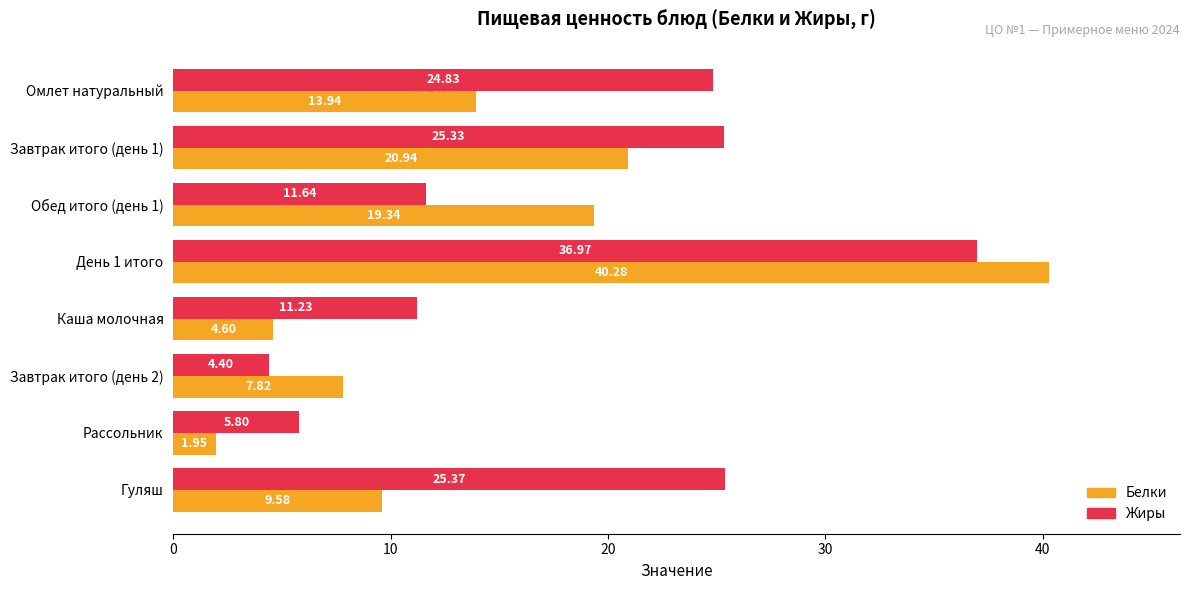

What is the difference between the second highest and second lowest values in the Жиры series?

19.6